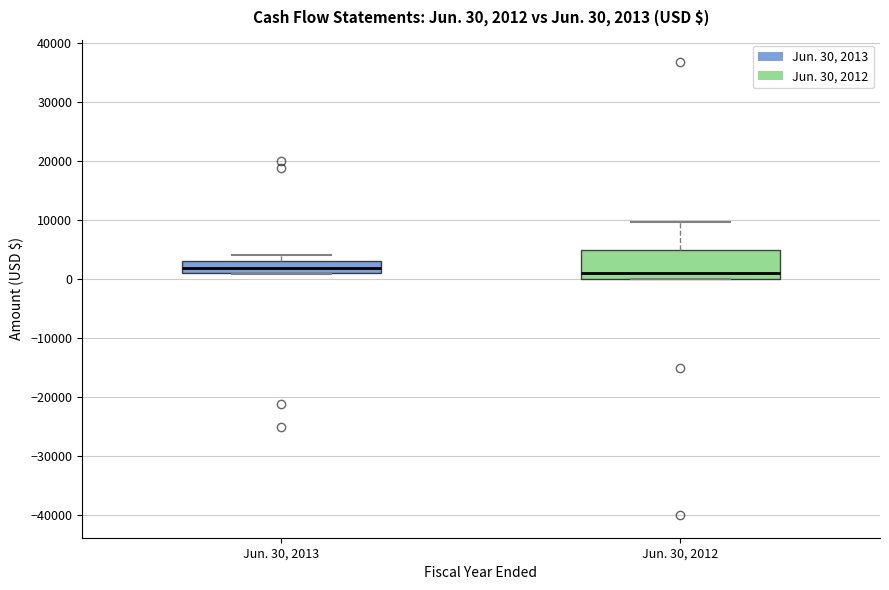

Which box is the tallest, from its lower edge to its upper edge?

Jun. 30, 2012